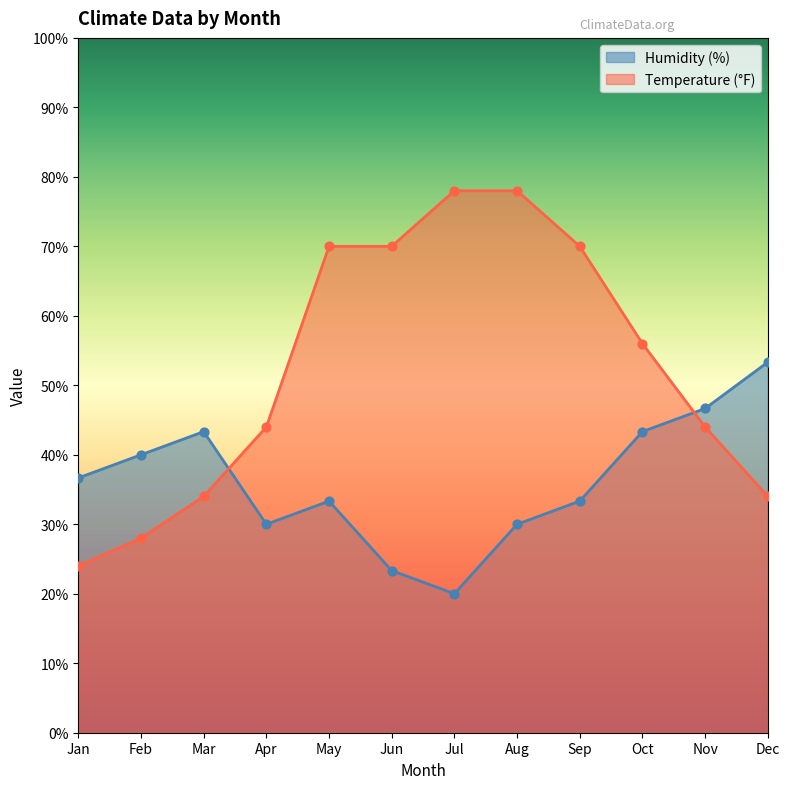

What are all the series names shown in the legend?

Humidity (%), Temperature (°F)